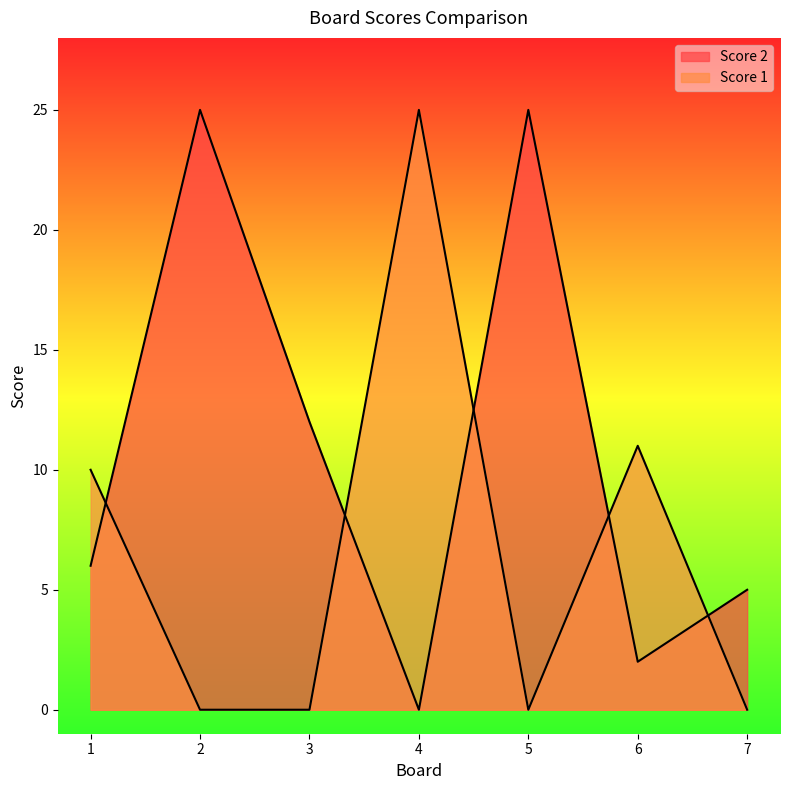

In Score 1, how many points are lower than both neighbors (excluding endpoints)?

1